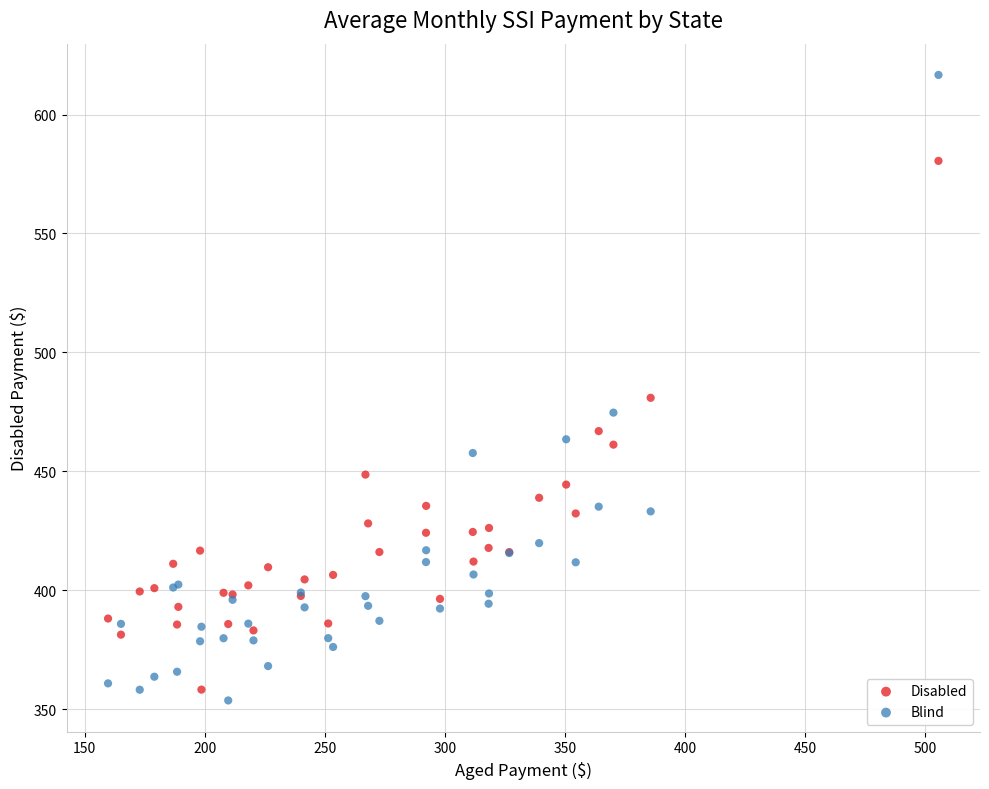

Which series contains the highest Y value?

Blind